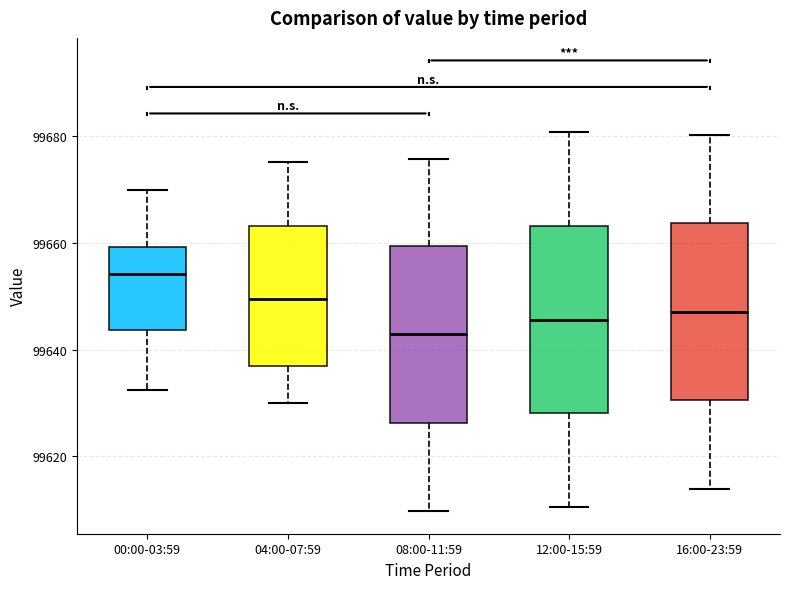

Reading left to right, read every box against the y-axis: the position of its median line, the range the box covers, and the ends of its whiskers. The values are not printed on the chart, so give them approximately, as read against the axis.

00:00-03:59: median 99654, box 99644 to 99660, whiskers 99632 to 99670
04:00-07:59: median 99650, box 99638 to 99664, whiskers 99630 to 99676
08:00-11:59: median 99642, box 99626 to 99660, whiskers 99610 to 99676
12:00-15:59: median 99646, box 99628 to 99664, whiskers 99610 to 99680
16:00-23:59: median 99648, box 99630 to 99664, whiskers 99614 to 99680